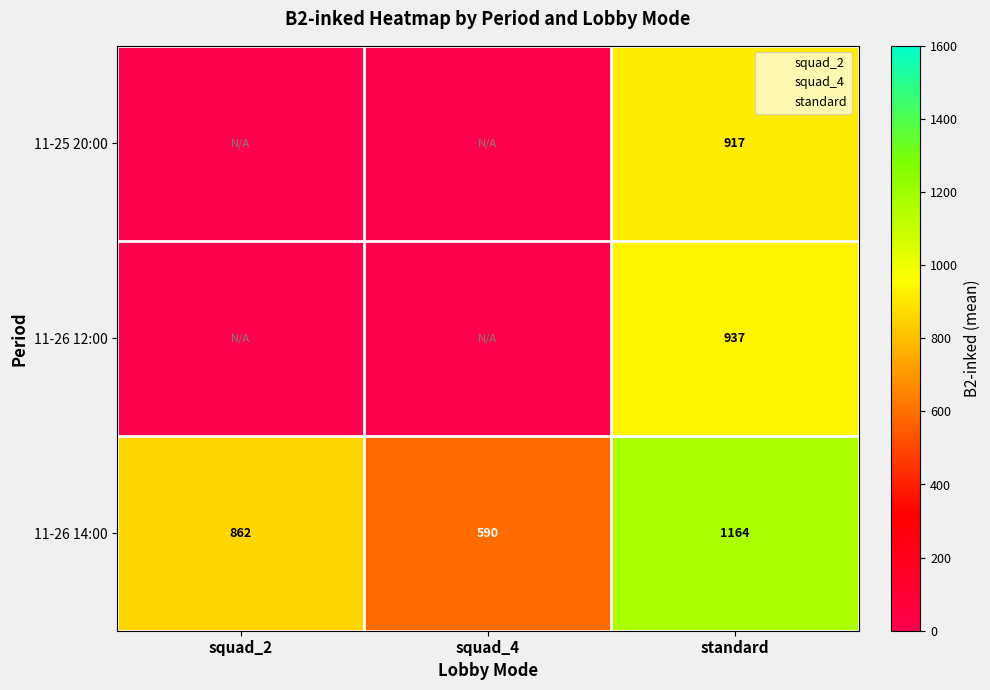

Rank the categories by 11-25 20:00 value from highest to lowest.

standard, squad_2, squad_4